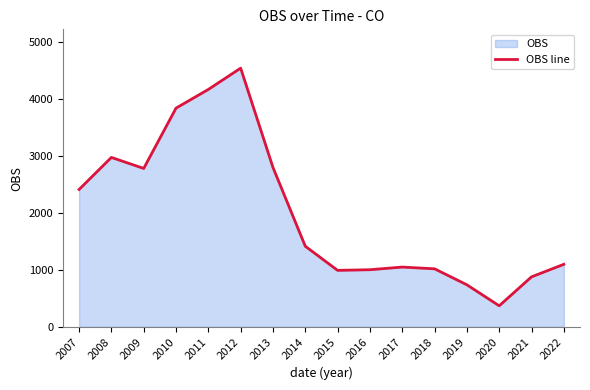

Reading left to right, what are all the values shown in this chart?

2408.3	2971.0	2777.6	3835.3	4163.3	4537.0	2794.6	1413.0	989.7	1001.2	1047.6	1017.0	736.5	368.3	876.2	1096.0